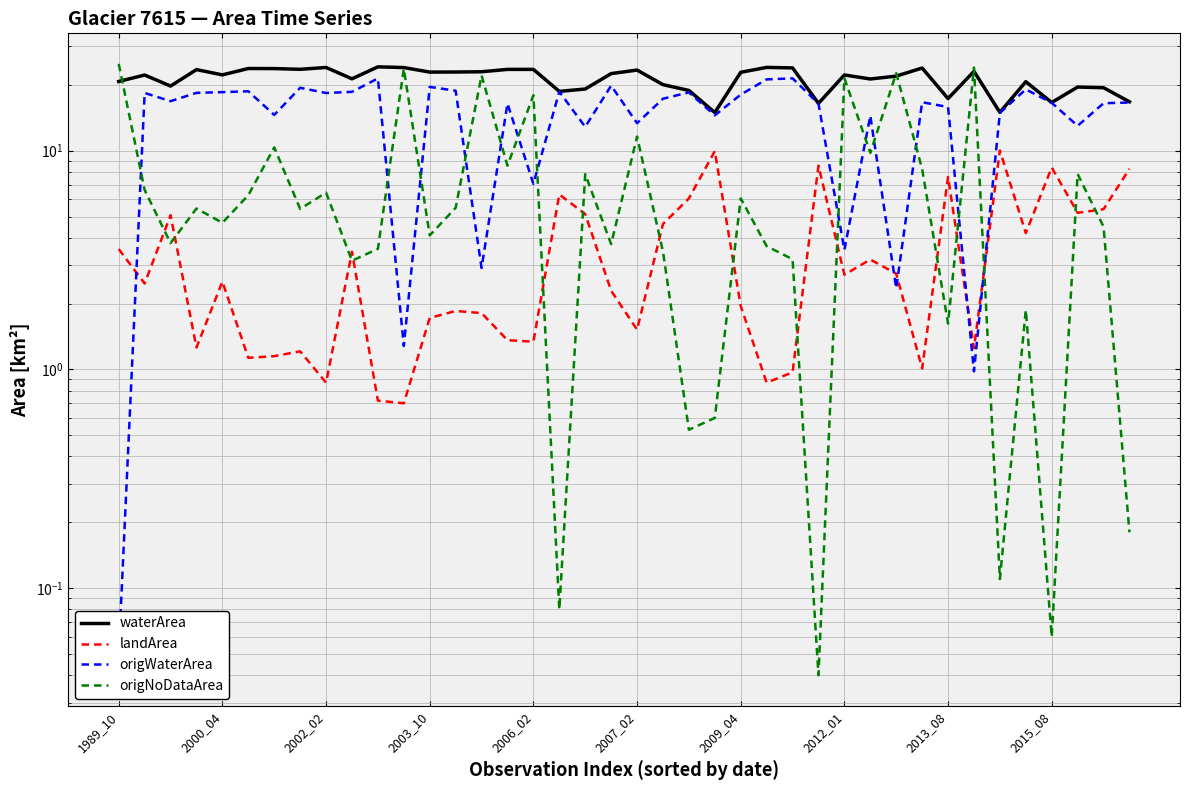

How many data points in origWaterArea are above 16?

25